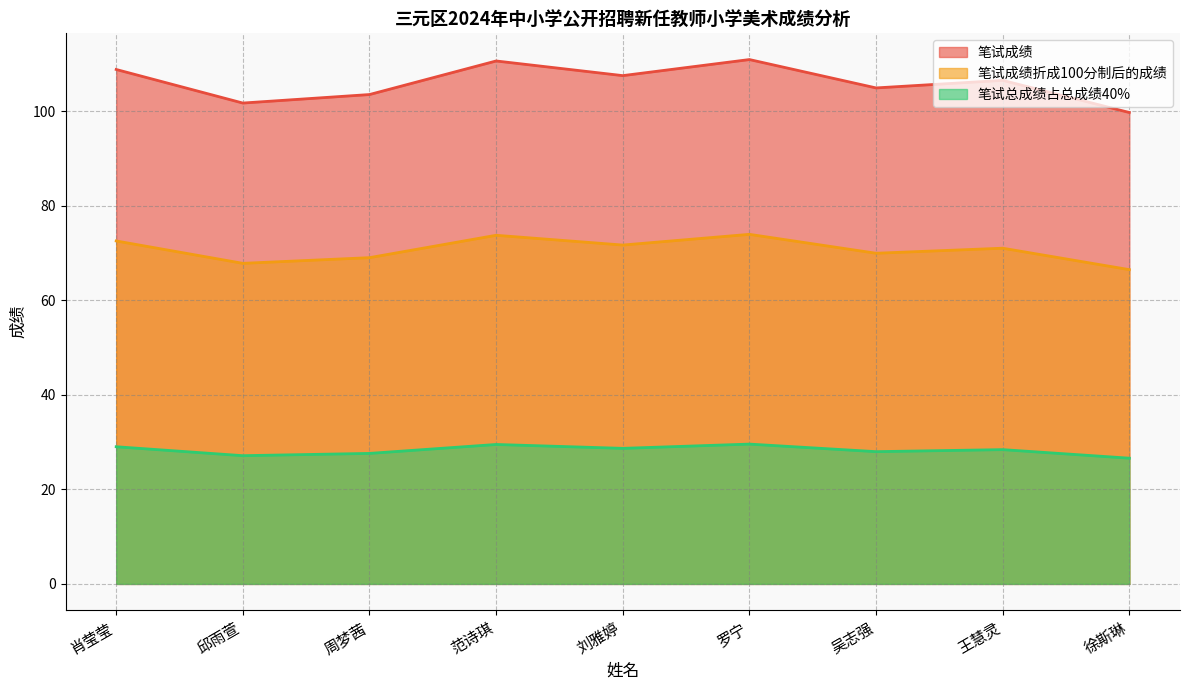

Reading left to right, extract all data points from this chart.

笔试成绩: 肖莹莹=108.8	邱雨萱=101.7	周梦茜=103.5	范诗琪=110.6	刘雅婷=107.5	罗宁=110.9	吴志强=104.9	王慧灵=106.5	徐斯琳=99.7
笔试成绩折成100分制后的成绩: 肖莹莹=72.5	邱雨萱=67.8	周梦茜=69.0	范诗琪=73.7	刘雅婷=71.7	罗宁=73.9	吴志强=69.9	王慧灵=71.0	徐斯琳=66.5
笔试总成绩占总成绩40%: 肖莹莹=29.0	邱雨萱=27.1	周梦茜=27.6	范诗琪=29.5	刘雅婷=28.7	罗宁=29.6	吴志强=28.0	王慧灵=28.4	徐斯琳=26.6